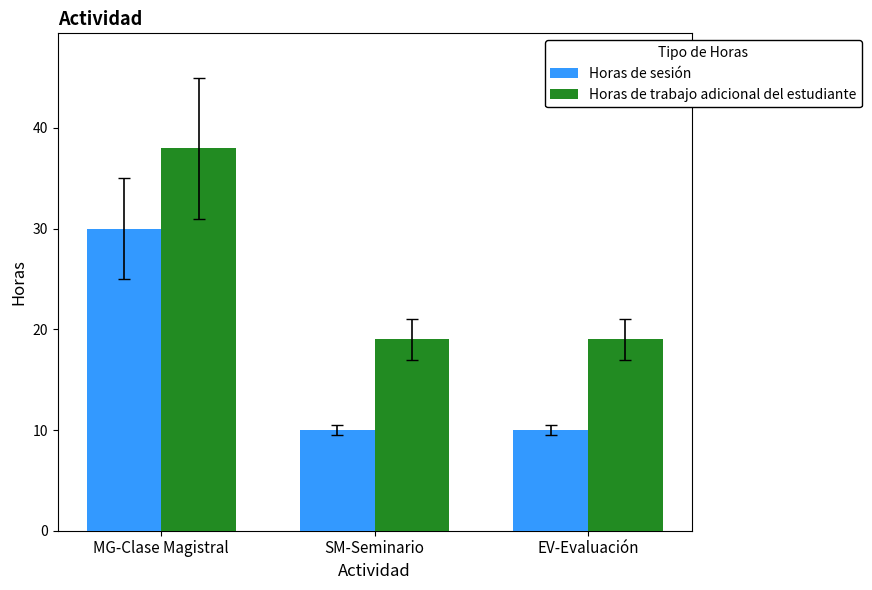

True or false: Horas de trabajo adicional del estudiante has a value of 19 at EV-Evaluación.

True